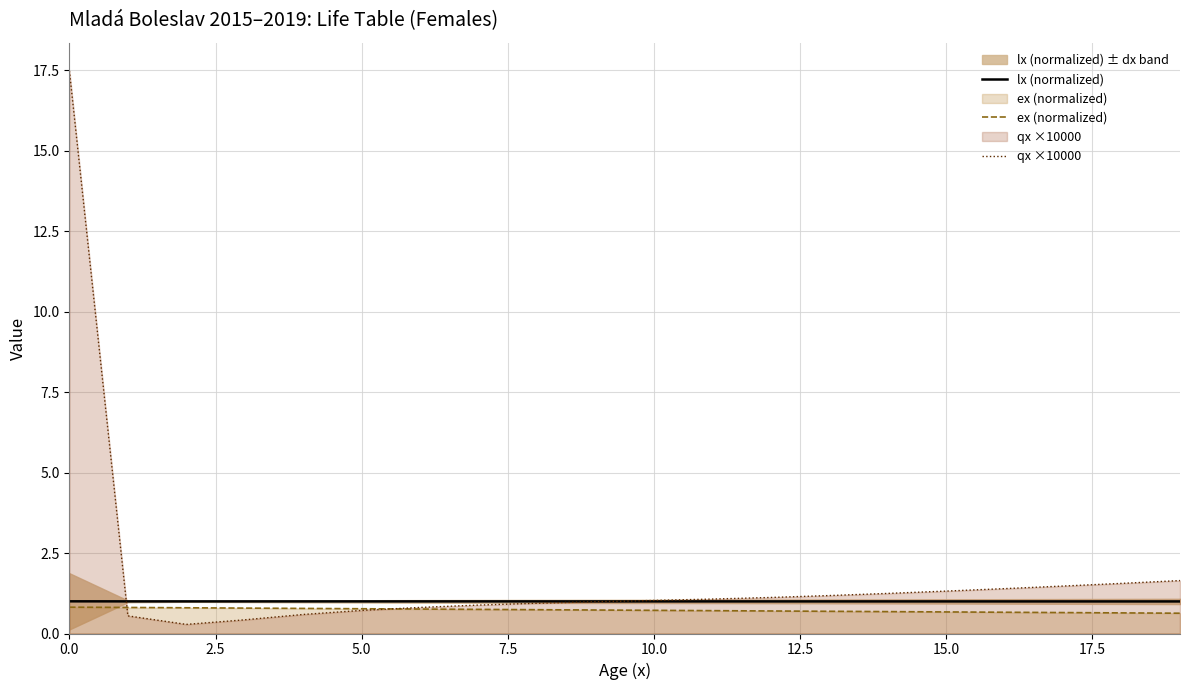

List the series in order of their peak value, lowest first.

ex (normalized), lx (normalized), qx ×10000